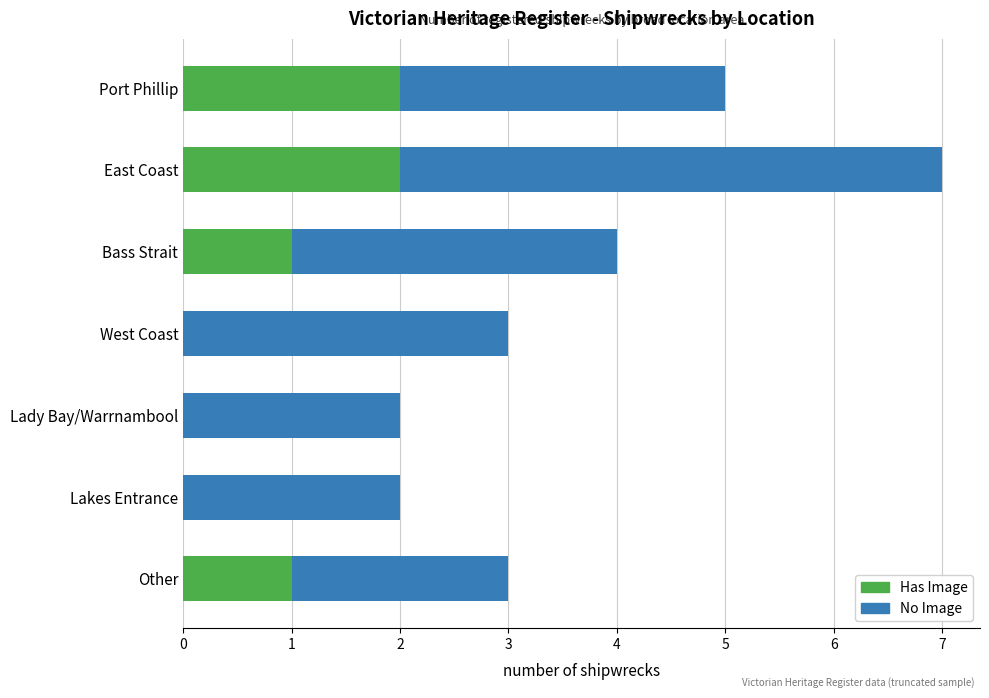

The value of Has Image at Bass Strait is 2. True or false?

False